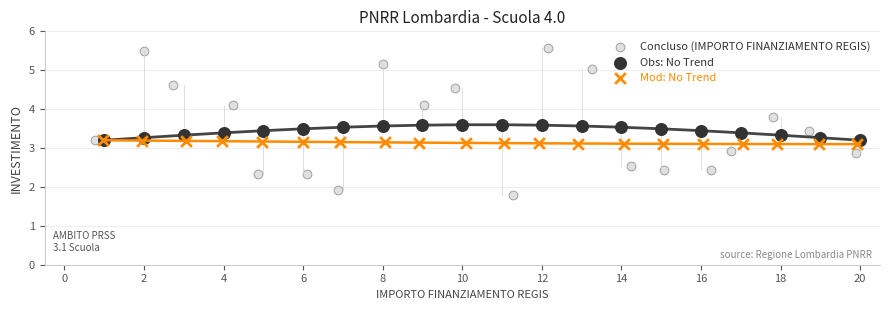

What are all the series names shown in the legend?

Concluso (IMPORTO FINANZIAMENTO REGIS), Obs: No Trend, Mod: No Trend